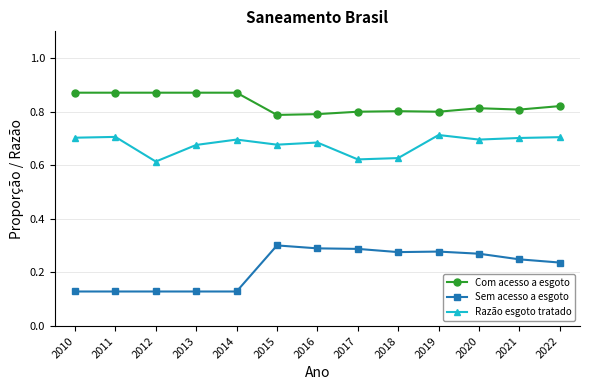

What is the sum of all Sem acesso a esgoto values?

2.8